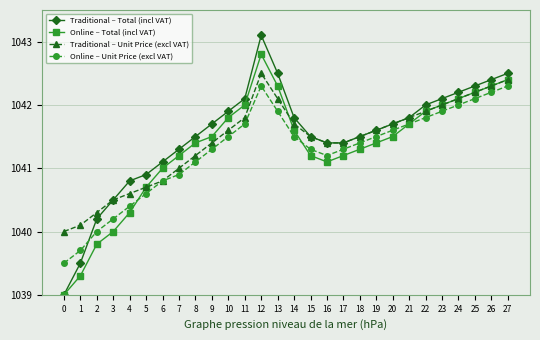

At which category does Online – Unit Price (excl VAT) reach its first local valley?

16